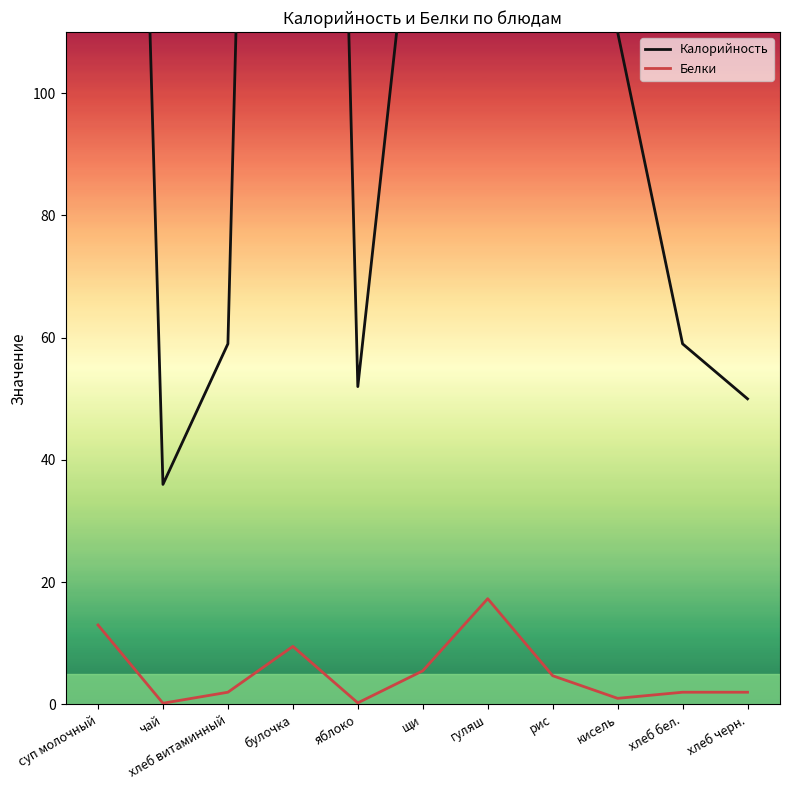

True or false: Калорийность and Белки cross at least once.

False